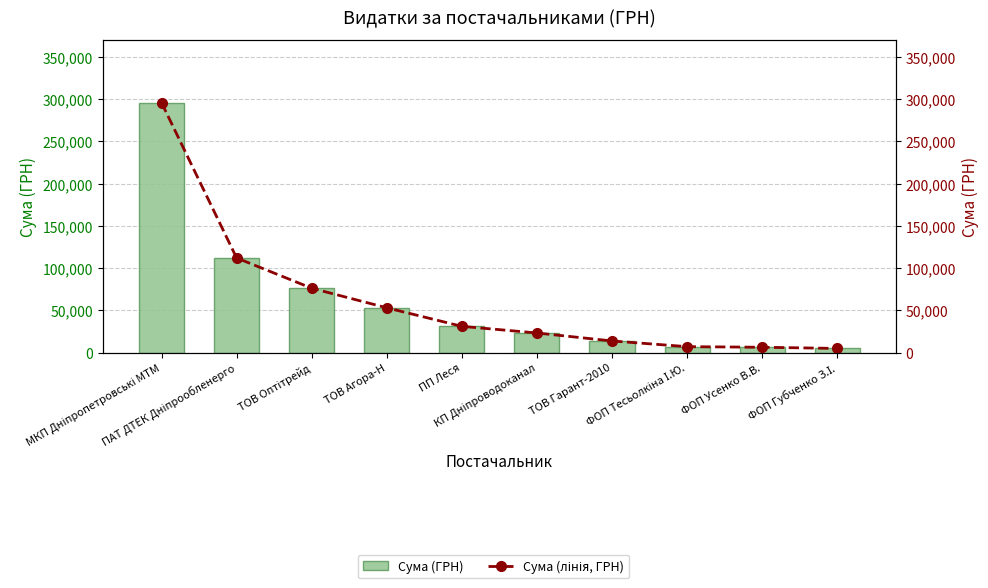

What is the sum of all Сума (ГРН) values?

623369.9